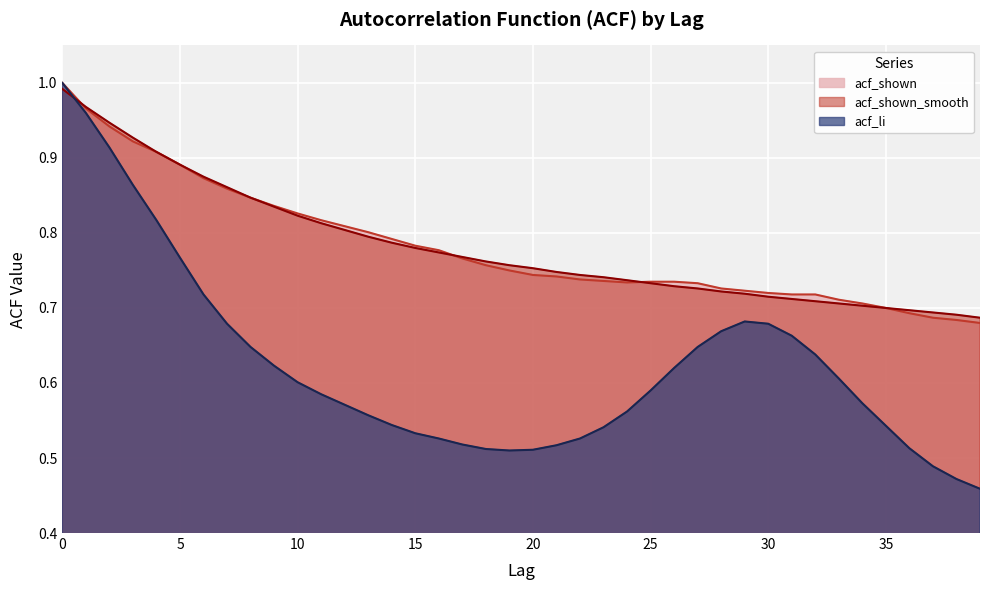

How many lines are shown in the chart?

3